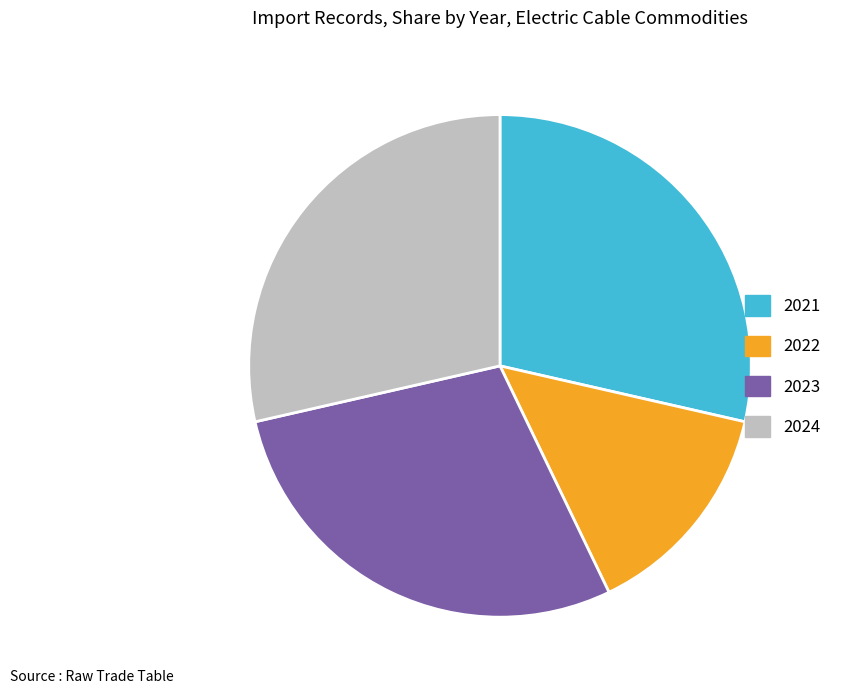

Which category has the smallest portion of the pie?

2022